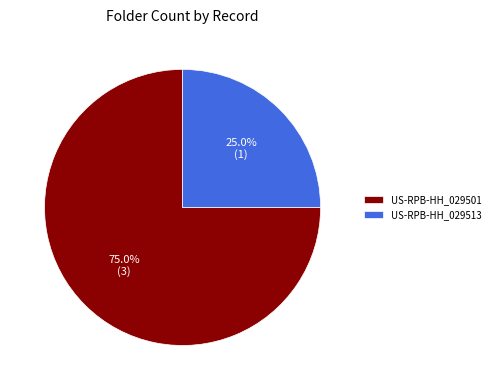

To the nearest percent, what percentage of the pie is US-RPB-HH_029501?

75%